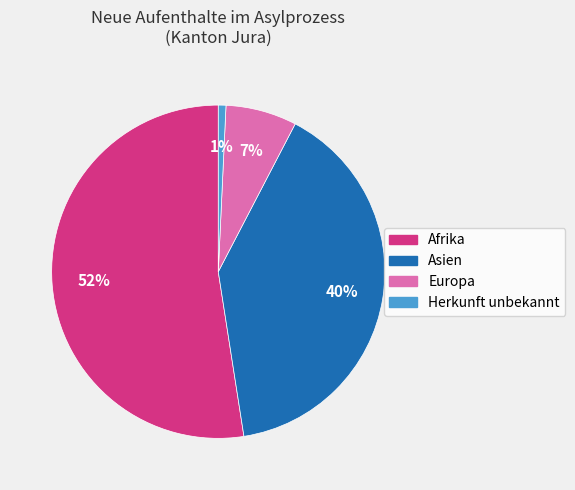

To the nearest percent, what is the average slice percentage?

25%